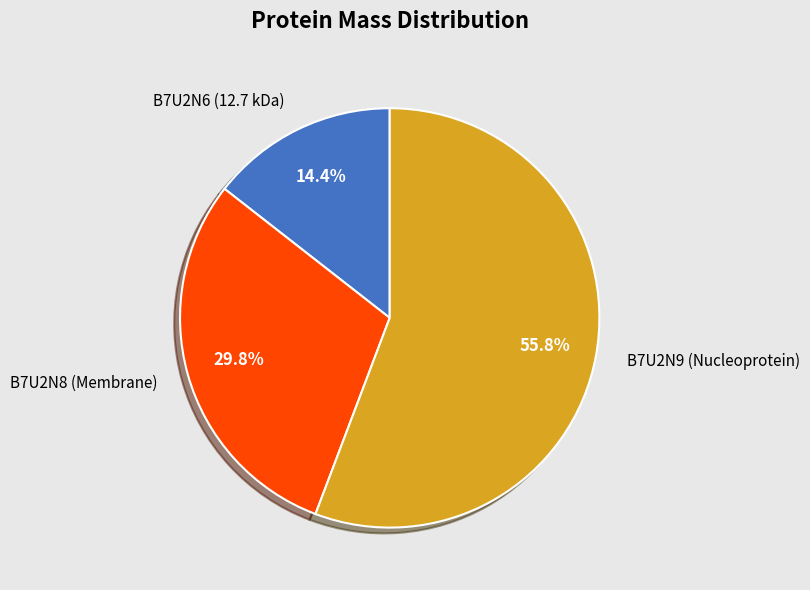

Between B7U2N8 (Membrane) and B7U2N9 (Nucleoprotein), which is larger?

B7U2N9 (Nucleoprotein)